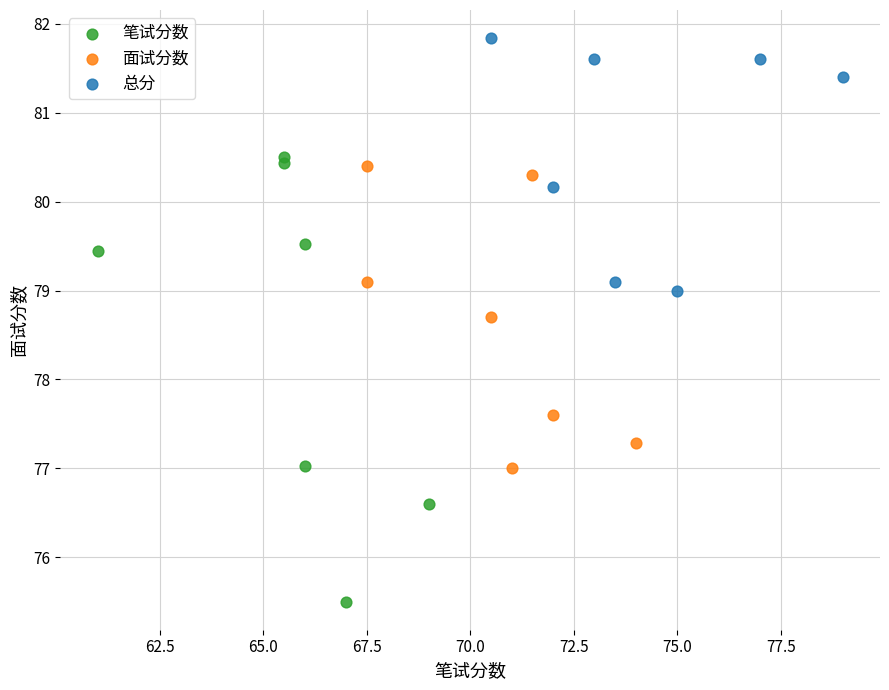

Which series contains the lowest Y value?

笔试分数